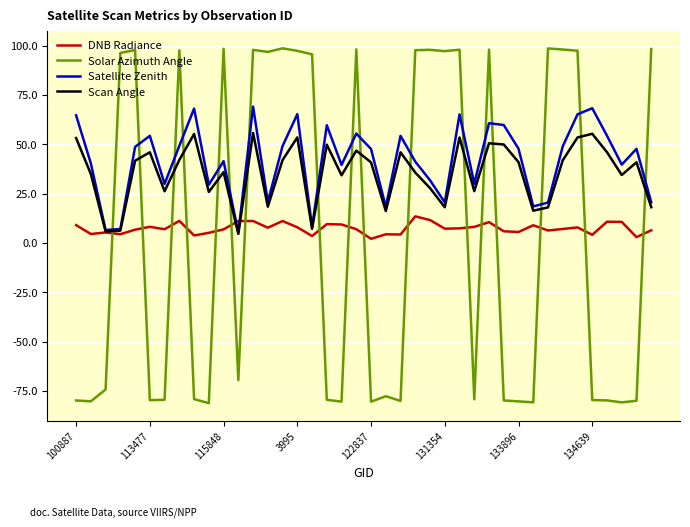

Which series has the largest range (max minus min)?

Solar Azimuth Angle